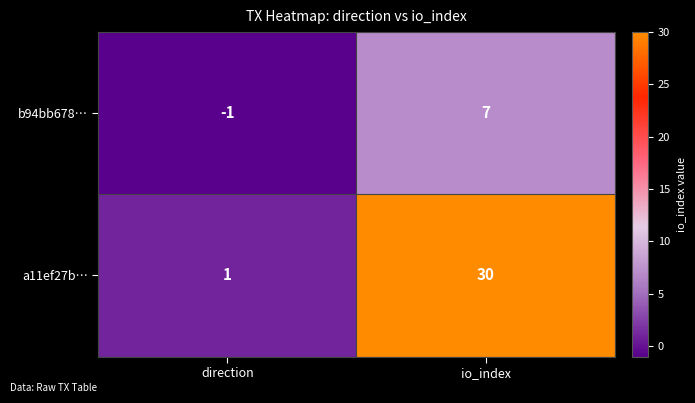

What is the difference between the maximum and minimum values in the a11ef27b… series?

29